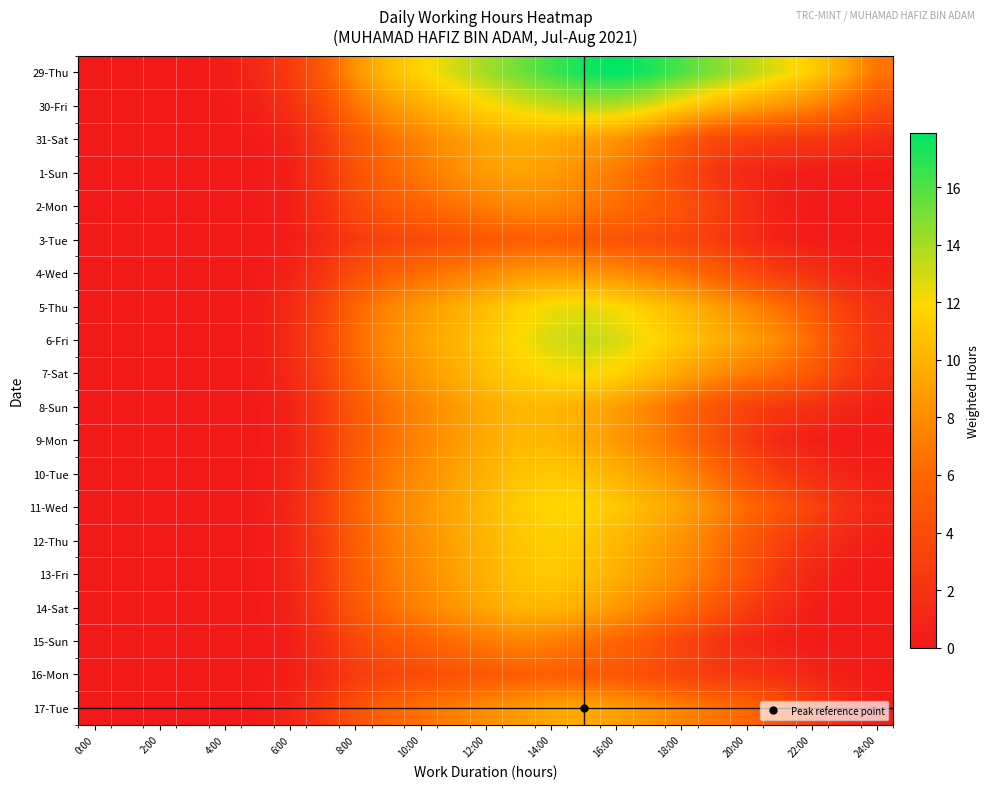

Which series has the widest spread of values?

29-Thu